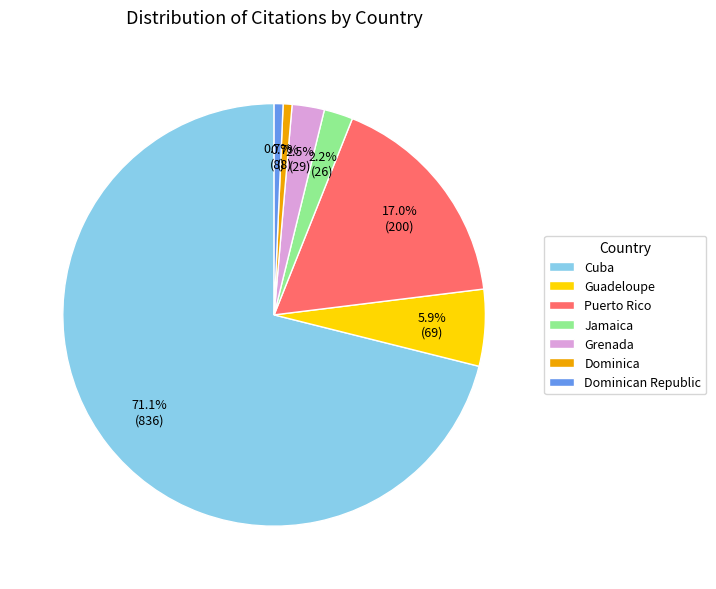

Does Guadeloupe account for over 50% of the chart?

No